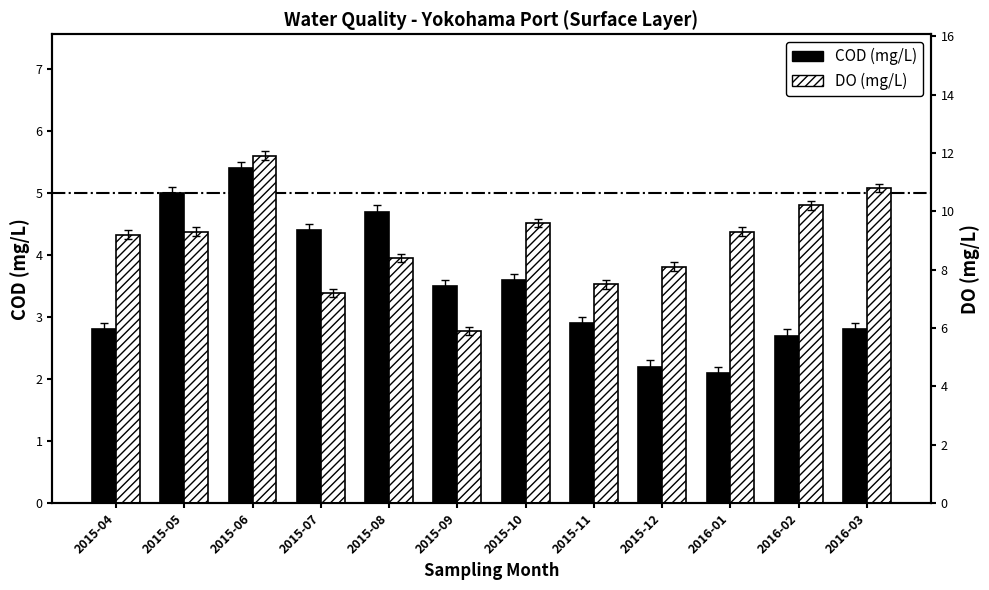

What position from the right is 2015-06?

10